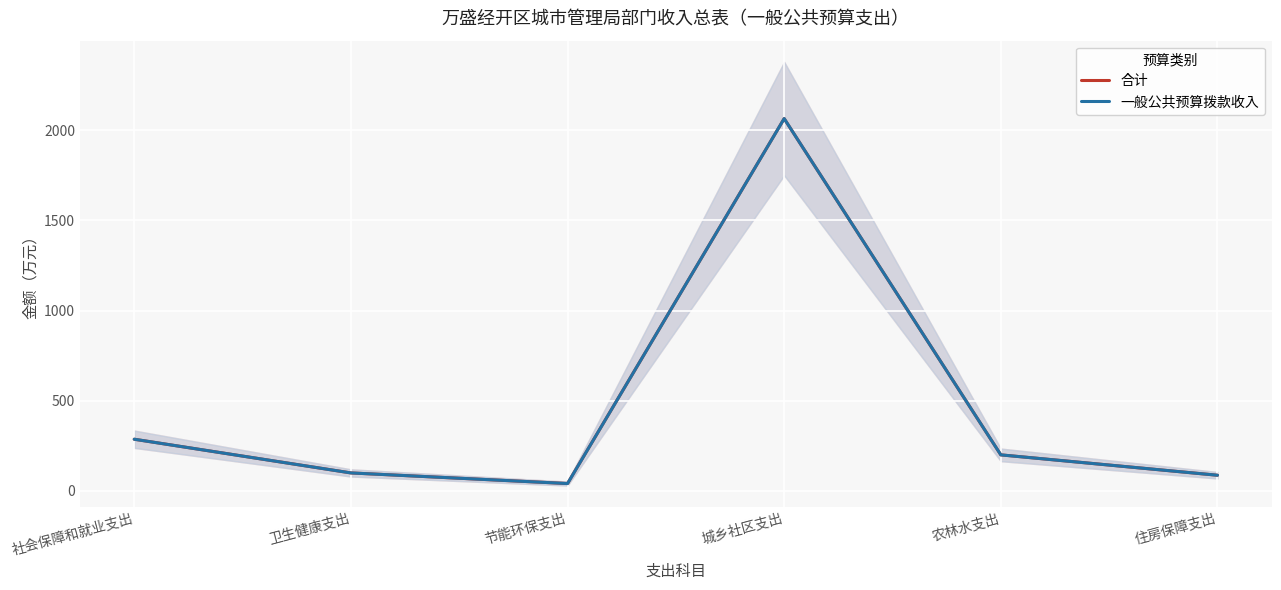

Is the value of 合计 at 卫生健康支出 greater than the value of 一般公共预算拨款收入 at 城乡社区支出?

No